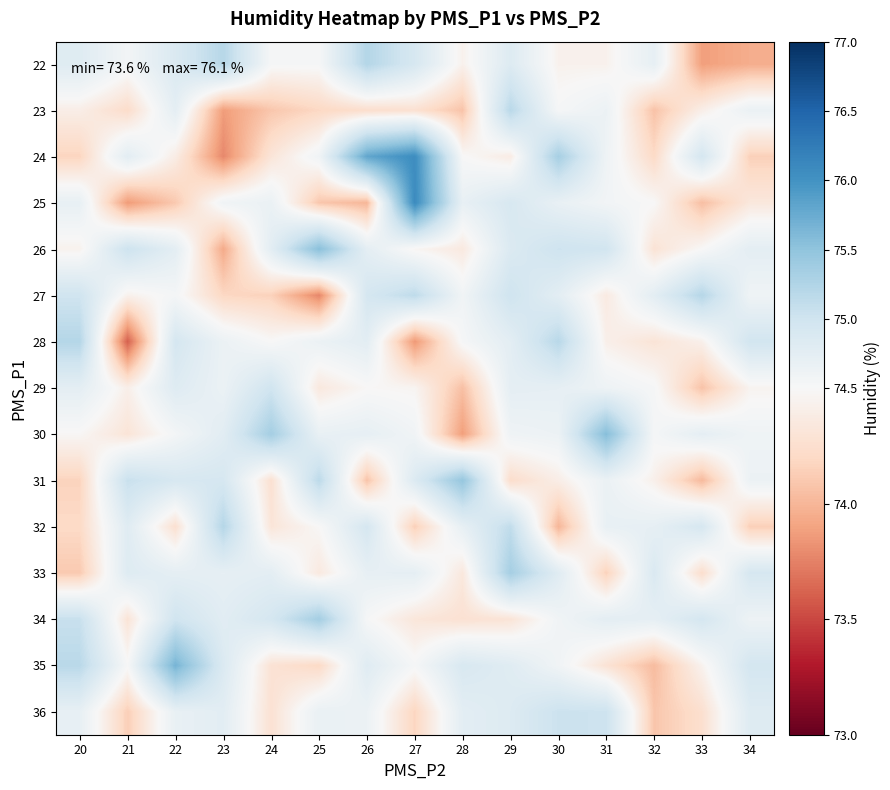

Reading left to right, extract all data points from this chart.

22: 20=74.8	21=74.6	22=74.9	23=75.2	24=74.5	25=74.5	26=75.2	27=74.9	28=74.4	29=74.8	30=74.4	31=74.4	32=74.7	33=73.9	34=74.0
23: 20=74.4	21=74.2	22=74.7	23=73.9	24=74.1	25=74.2	26=74.2	27=74.3	28=74.1	29=75.2	30=74.5	31=74.6	32=74.1	33=74.4	34=74.7
24: 20=74.2	21=74.8	22=74.4	23=73.8	24=74.3	25=74.6	26=75.8	27=76.1	28=74.5	29=74.4	30=75.3	31=74.6	32=74.2	33=74.9	34=74.1
25: 20=74.7	21=73.9	22=74.1	23=74.6	24=74.7	25=74.1	26=74.0	27=76.1	28=74.7	29=74.9	30=74.7	31=74.6	32=74.5	33=74.0	34=74.3
26: 20=74.4	21=75.0	22=74.7	23=73.9	24=74.8	25=75.5	26=74.7	27=74.5	28=74.4	29=74.9	30=75.0	31=75.0	32=74.3	33=74.5	34=74.7
27: 20=75.0	21=74.4	22=74.5	23=74.2	24=74.2	25=73.8	26=74.9	27=75.1	28=74.6	29=75.0	30=74.8	31=74.4	32=74.8	33=75.2	34=74.6
28: 20=75.2	21=73.6	22=74.9	23=74.7	24=74.5	25=74.7	26=74.8	27=73.8	28=74.5	29=74.8	30=75.2	31=74.4	32=74.3	33=74.4	34=75.0
29: 20=74.7	21=74.4	22=74.8	23=74.7	24=75.0	25=74.3	26=74.5	27=74.5	28=74.1	29=74.7	30=74.7	31=74.6	32=74.5	33=74.1	34=74.5
30: 20=74.5	21=74.3	22=74.6	23=74.8	24=75.3	25=74.7	26=74.7	27=74.6	28=73.9	29=74.6	30=74.6	31=75.6	32=74.5	33=74.7	34=74.6
31: 20=74.2	21=75.1	22=74.9	23=74.9	24=74.3	25=75.2	26=74.1	27=74.8	28=75.5	29=74.2	30=74.4	31=74.7	32=74.4	33=74.0	34=74.6
32: 20=74.2	21=74.8	22=74.3	23=75.2	24=74.3	25=74.5	26=74.9	27=74.1	28=74.7	29=75.1	30=74.0	31=74.7	32=74.7	33=74.9	34=74.1
33: 20=74.1	21=74.8	22=74.7	23=74.7	24=74.8	25=74.4	26=74.7	27=74.7	28=74.3	29=75.3	30=74.8	31=74.2	32=74.9	33=74.2	34=74.9
34: 20=75.1	21=74.3	22=75.0	23=74.8	24=74.9	25=75.3	26=74.5	27=74.3	28=74.3	29=74.3	30=74.6	31=74.7	32=74.7	33=74.9	34=74.6
35: 20=75.2	21=74.5	22=75.7	23=74.9	24=74.3	25=74.2	26=74.8	27=74.5	28=74.9	29=74.8	30=74.6	31=74.3	32=74.0	33=74.4	34=74.9
36: 20=74.7	21=74.1	22=74.7	23=74.8	24=74.3	25=74.7	26=74.6	27=74.2	28=74.8	29=74.8	30=75.0	31=75.0	32=74.1	33=74.3	34=74.8